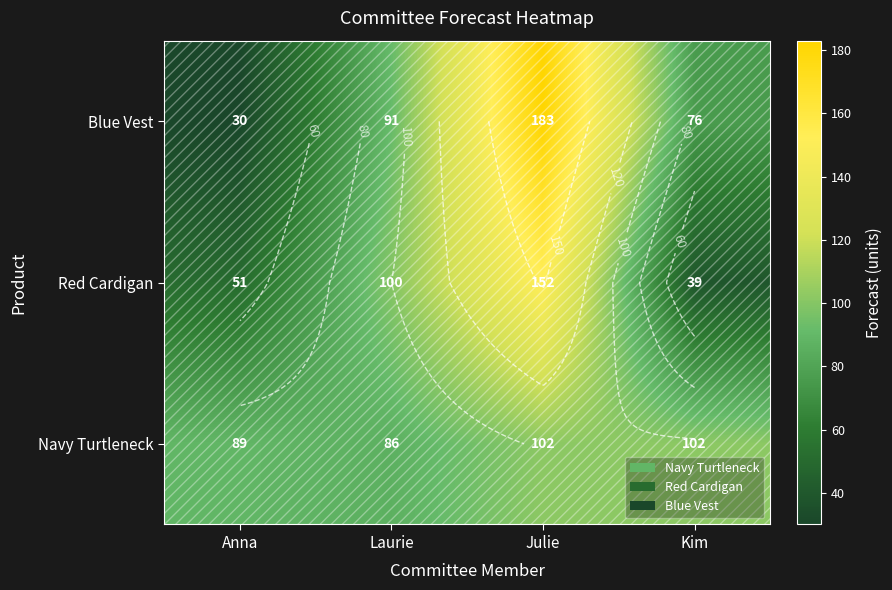

Where is Blue Vest nearest to the value 106?

Laurie